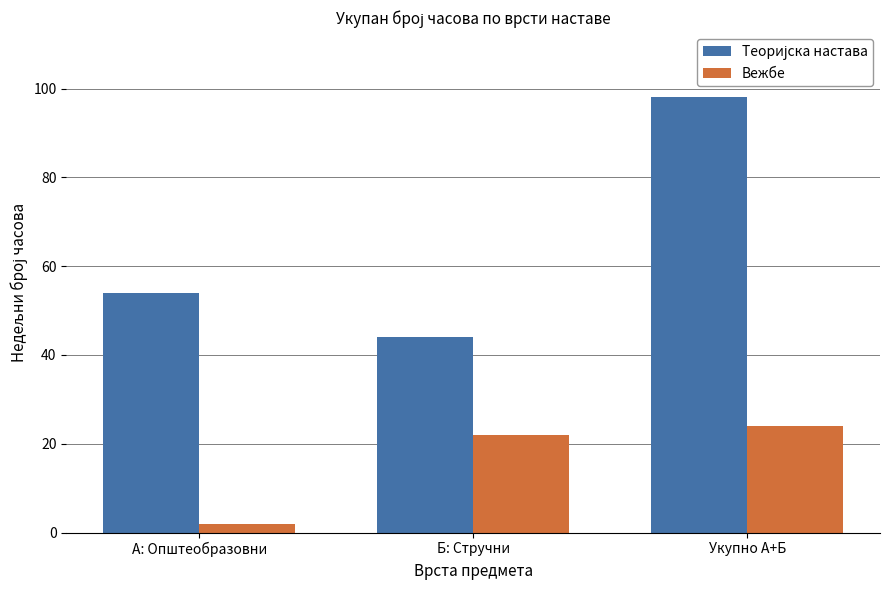

Which category has the highest value in the Вежбе series?

Укупно А+Б